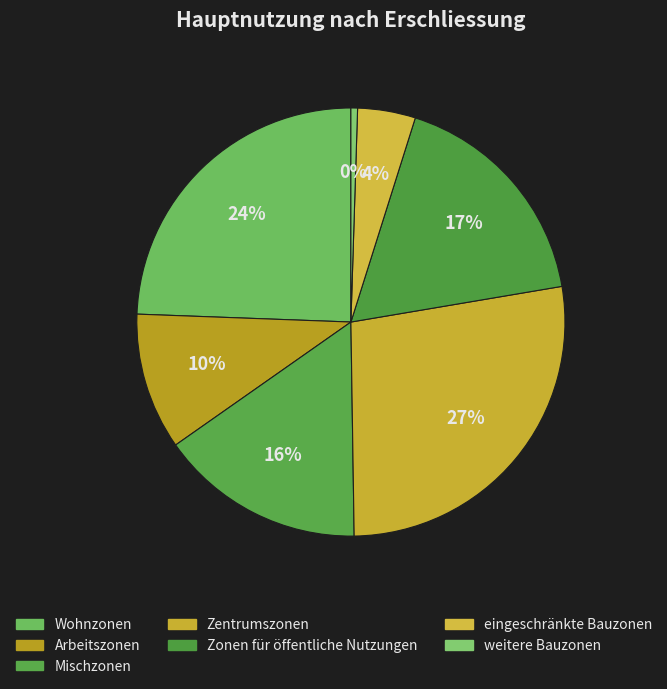

To the nearest percent, what is the difference between the weitere Bauzonen and Zentrumszonen slice percentages?

27%